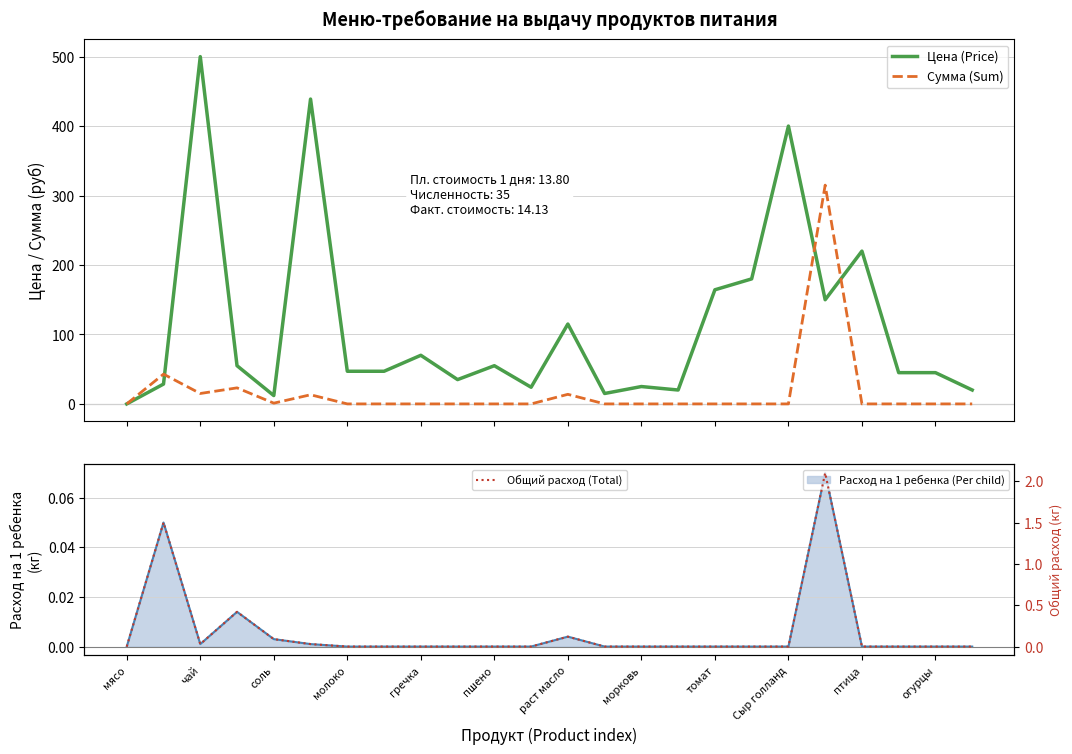

List the series in order of their overall mean, lowest first.

Общий расход (Total), Сумма (Sum), Цена (Price)